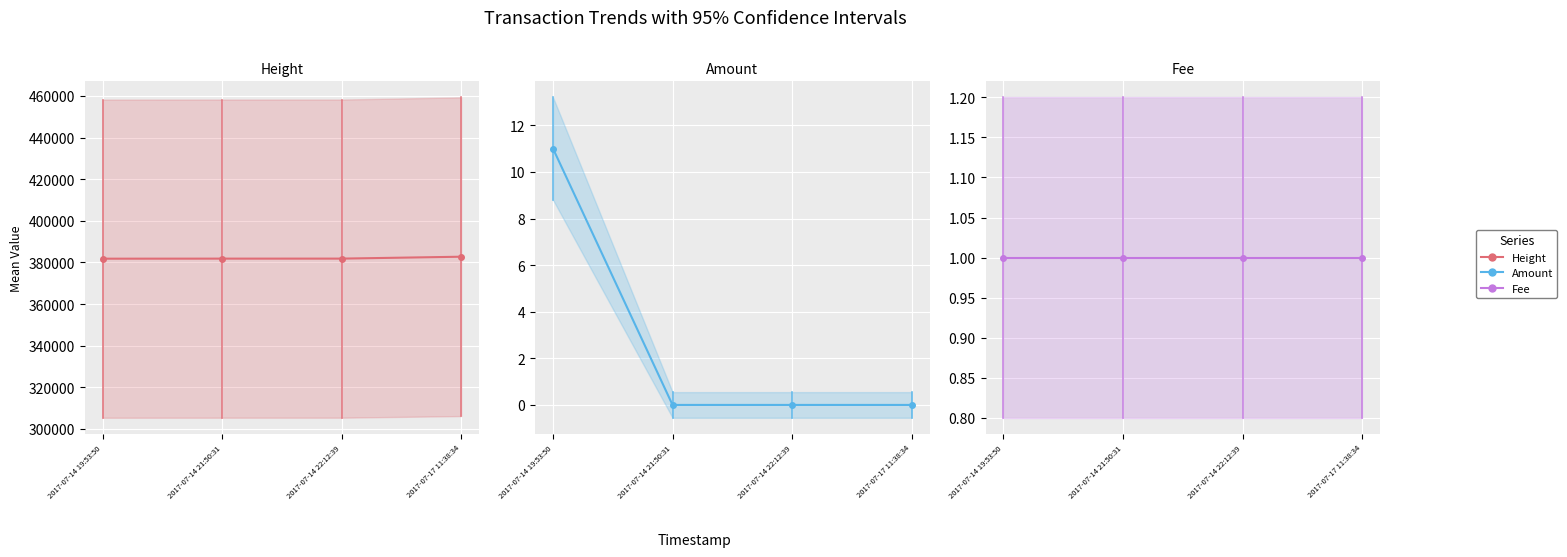

At which label is Height closest to 382287?

2017-07-14 22:12:39